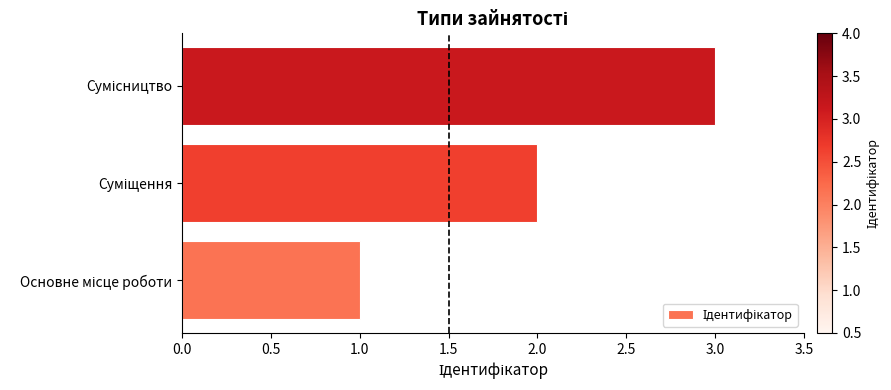

What is the greatest value displayed?

3